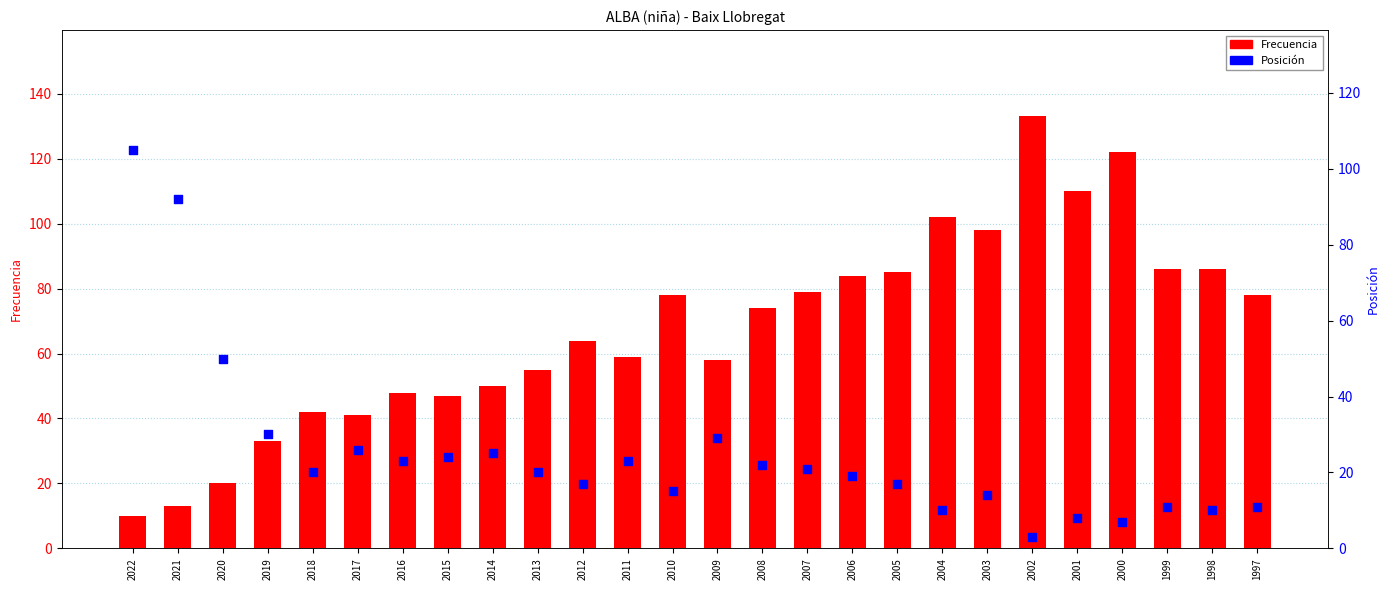

At how many categories does at least one series exceed 61?

16